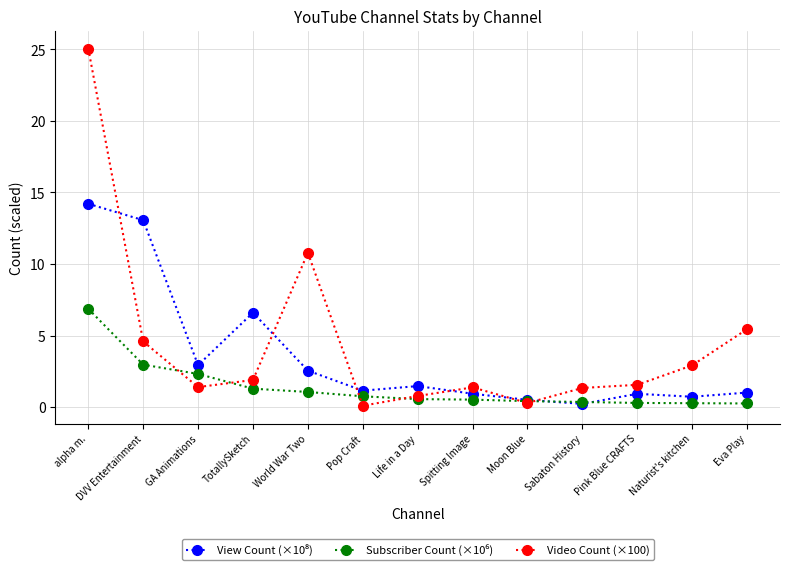

What is the label of the 10th point from the left?

Sabaton History